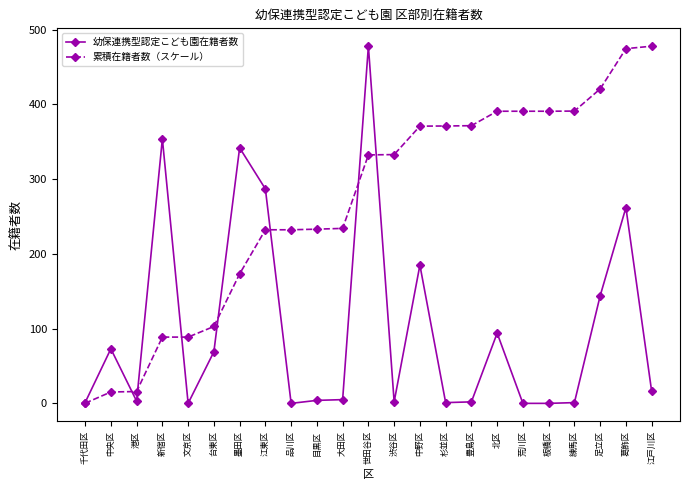

At which label does 累積在籍者数（スケール） reach its minimum?

千代田区